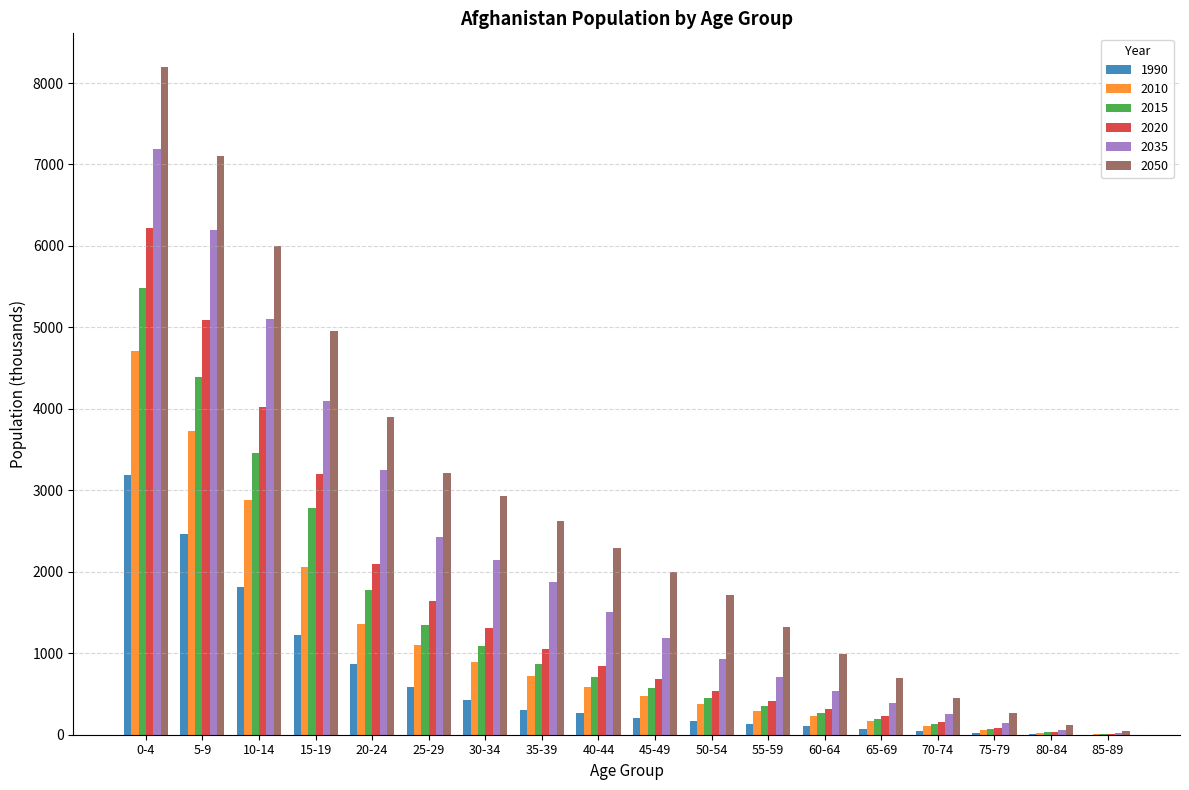

What is the total value across all series at 20-24?

13262.3